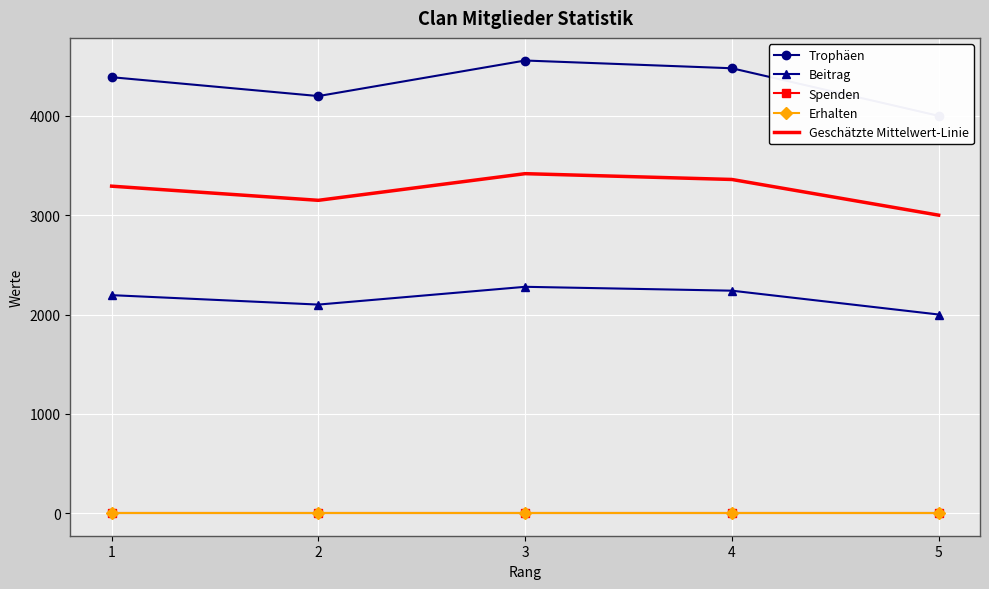

True or false: Geschätzte Mittelwert-Linie has more than 0 points higher than both neighbors.

True